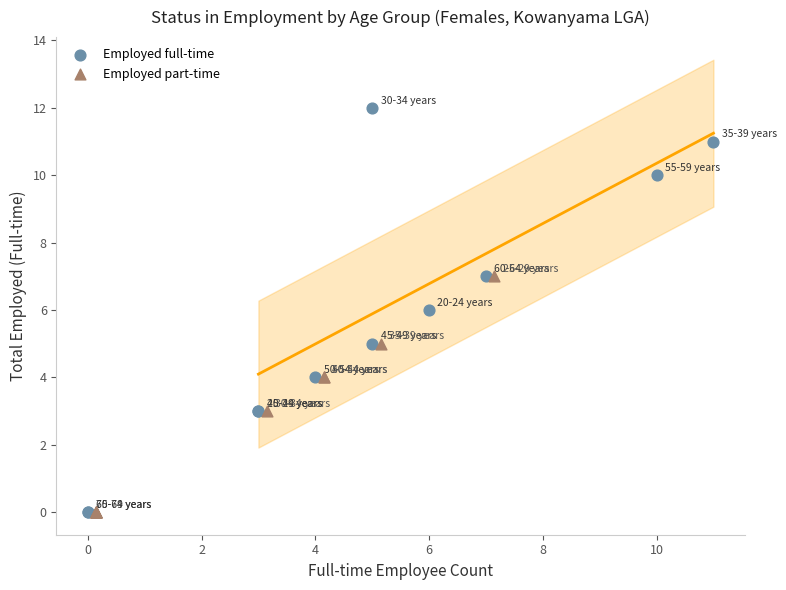

Which series reaches the maximum Y coordinate?

Employed full-time